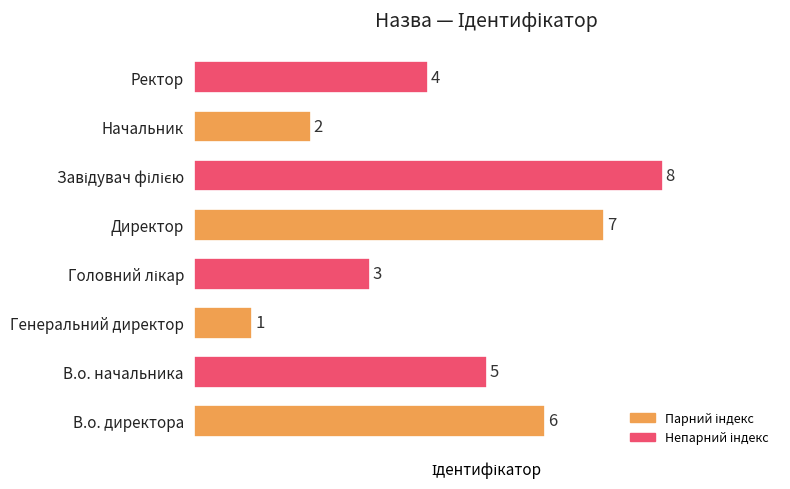

True or false: the data shows 5 at В.о. начальника.

True